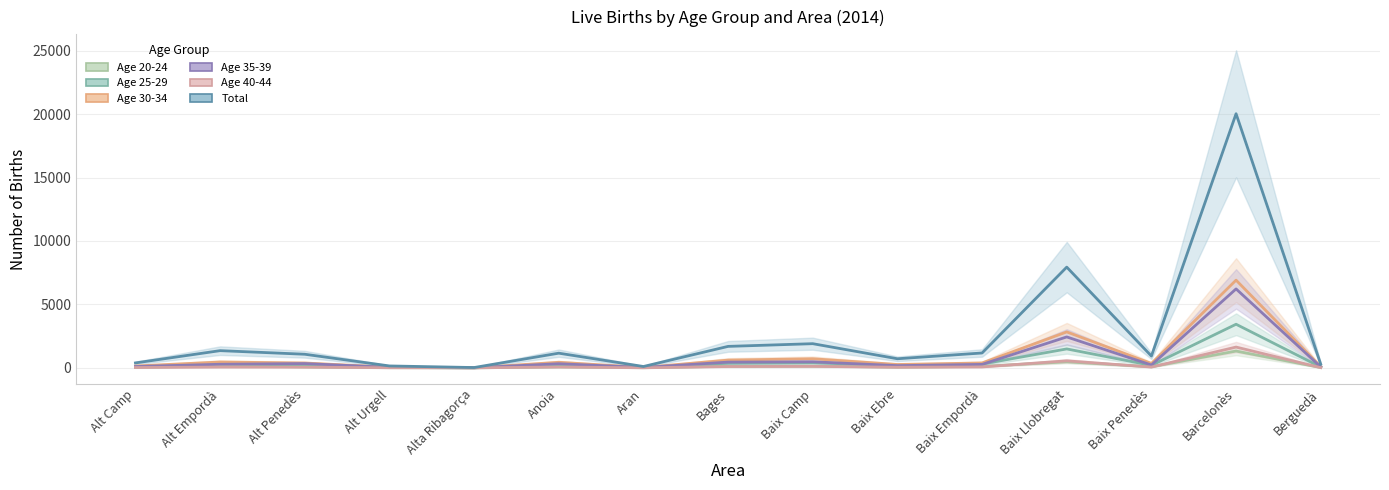

How many values in the Age 40-44 series exceed 63?

6